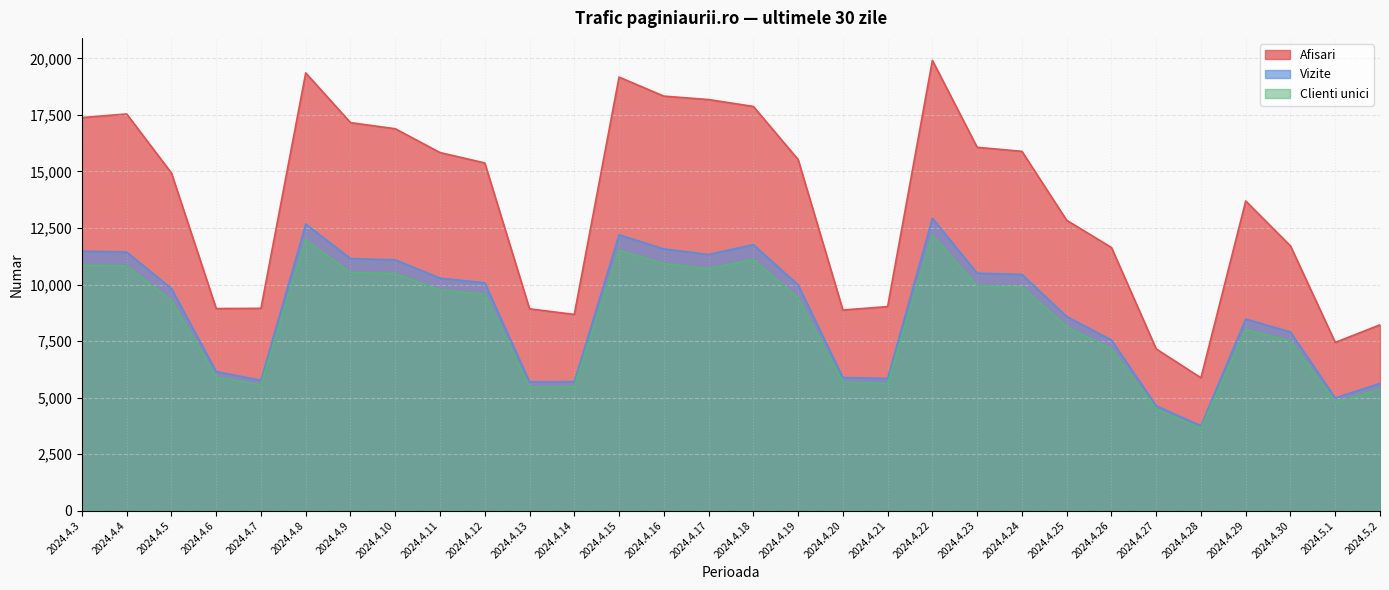

Reading right to left, transcribe all the data shown in this chart.

Afisari: 2024.5.2=8218	2024.5.1=7438	2024.4.30=11706	2024.4.29=13694	2024.4.28=5873	2024.4.27=7151	2024.4.26=11637	2024.4.25=12841	2024.4.24=15890	2024.4.23=16069	2024.4.22=19912	2024.4.21=9023	2024.4.20=8872	2024.4.19=15530	2024.4.18=17876	2024.4.17=18180	2024.4.16=18333	2024.4.15=19174	2024.4.14=8677	2024.4.13=8924	2024.4.12=15377	2024.4.11=15836	2024.4.10=16890	2024.4.9=17160	2024.4.8=19359	2024.4.7=8947	2024.4.6=8935	2024.4.5=14931	2024.4.4=17543	2024.4.3=17384
Vizite: 2024.5.2=5625	2024.5.1=4982	2024.4.30=7898	2024.4.29=8473	2024.4.28=3753	2024.4.27=4635	2024.4.26=7547	2024.4.25=8584	2024.4.24=10445	2024.4.23=10501	2024.4.22=12928	2024.4.21=5845	2024.4.20=5885	2024.4.19=9983	2024.4.18=11764	2024.4.17=11326	2024.4.16=11573	2024.4.15=12198	2024.4.14=5704	2024.4.13=5698	2024.4.12=10074	2024.4.11=10282	2024.4.10=11091	2024.4.9=11147	2024.4.8=12674	2024.4.7=5763	2024.4.6=6146	2024.4.5=9821	2024.4.4=11435	2024.4.3=11476
Clienti unici: 2024.5.2=5375	2024.5.1=4787	2024.4.30=7502	2024.4.29=8010	2024.4.28=3636	2024.4.27=4480	2024.4.26=7134	2024.4.25=8139	2024.4.24=9894	2024.4.23=9942	2024.4.22=12188	2024.4.21=5624	2024.4.20=5677	2024.4.19=9404	2024.4.18=11110	2024.4.17=10700	2024.4.16=10922	2024.4.15=11513	2024.4.14=5497	2024.4.13=5450	2024.4.12=9576	2024.4.11=9758	2024.4.10=10481	2024.4.9=10538	2024.4.8=11973	2024.4.7=5561	2024.4.6=5908	2024.4.5=9289	2024.4.4=10825	2024.4.3=10844